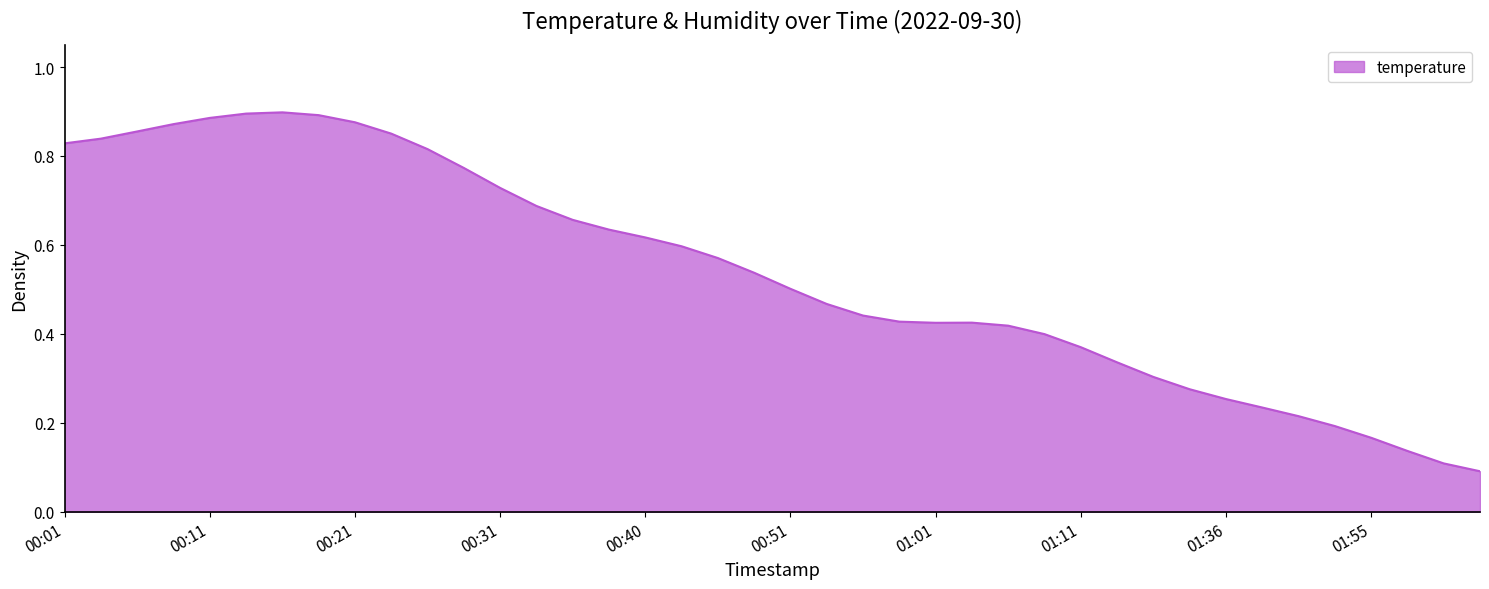

How many lines are shown in the chart?

1